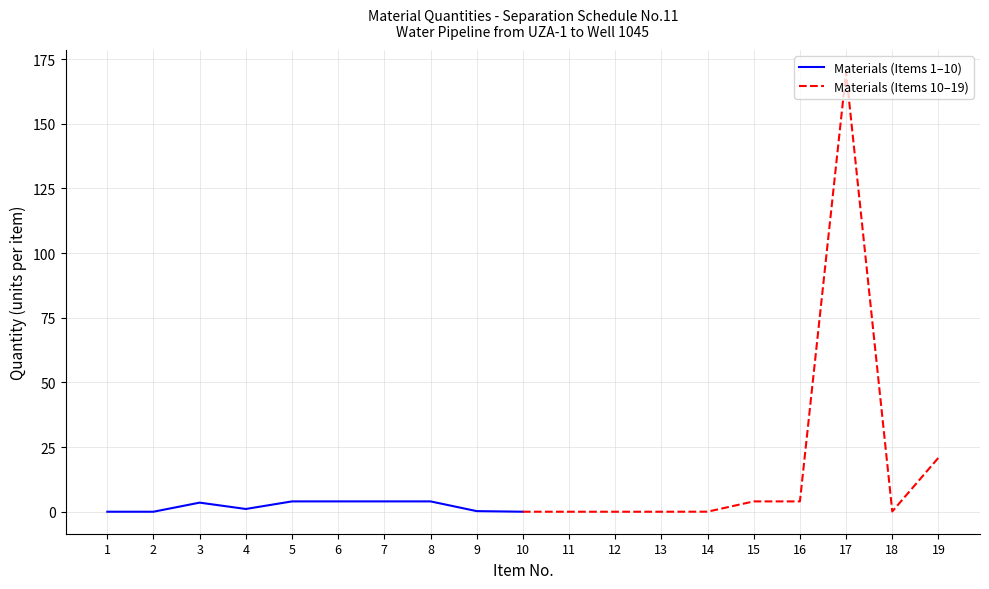

How many lines are shown in the chart?

2